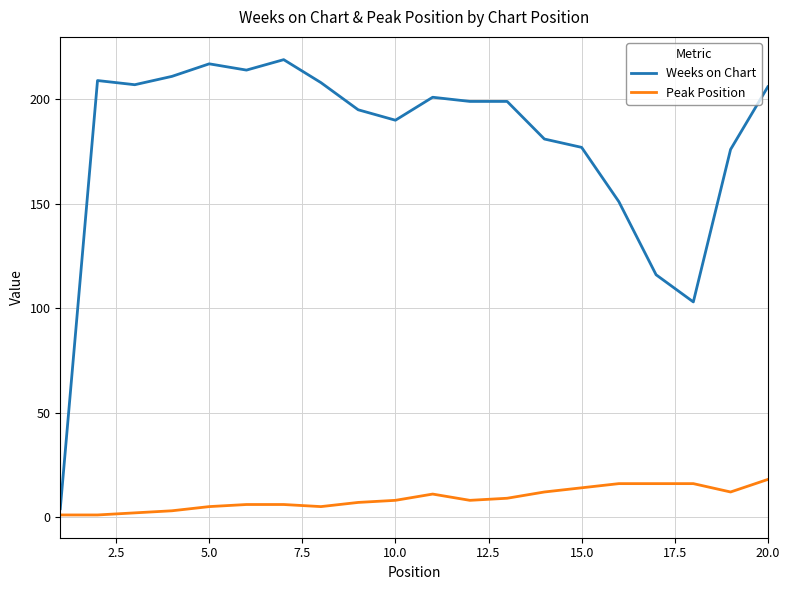

List the series in order of their peak value, highest first.

Weeks on Chart, Peak Position